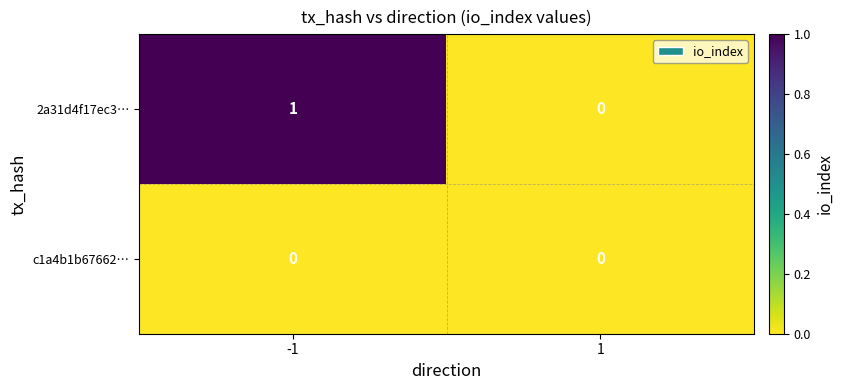

Which series has the largest range (max minus min)?

2a31d4f17ec3…